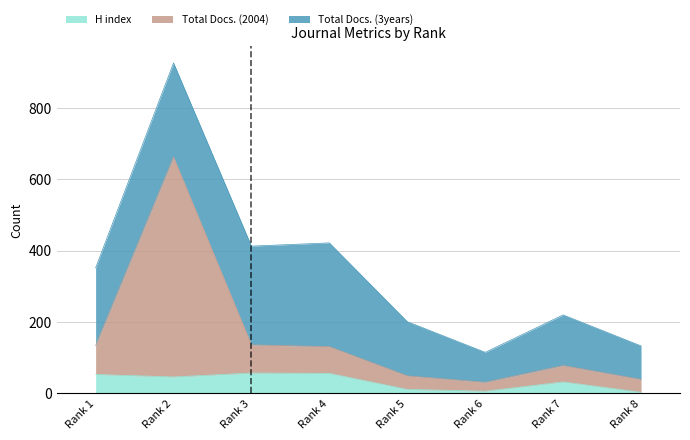

True or false: H index has more than 1 points higher than both neighbors.

True